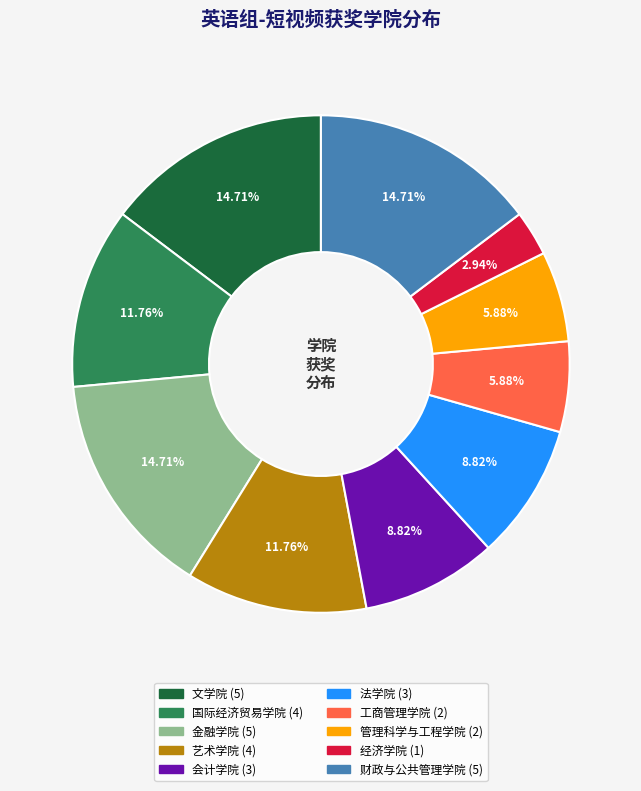

To the nearest percent, what is the difference between the largest and smallest slice percentages?

12%